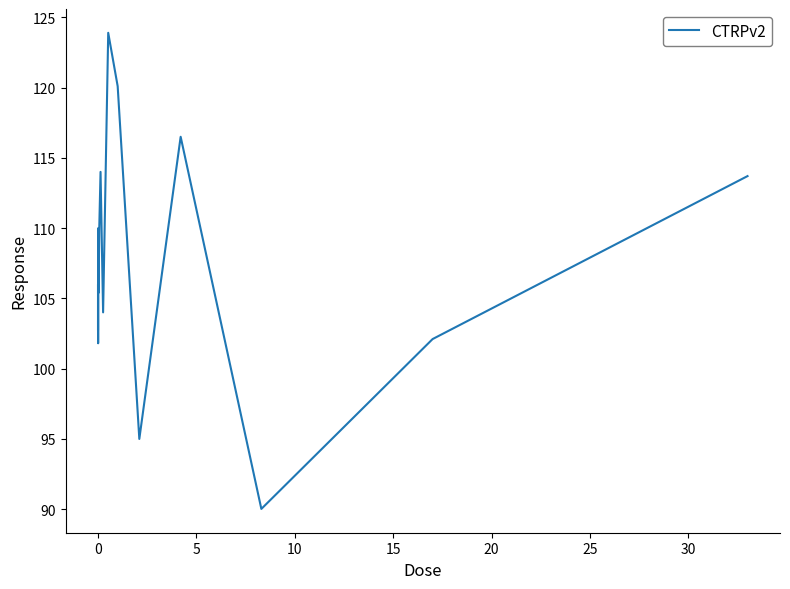

What is the maximum value shown in the chart?

123.9